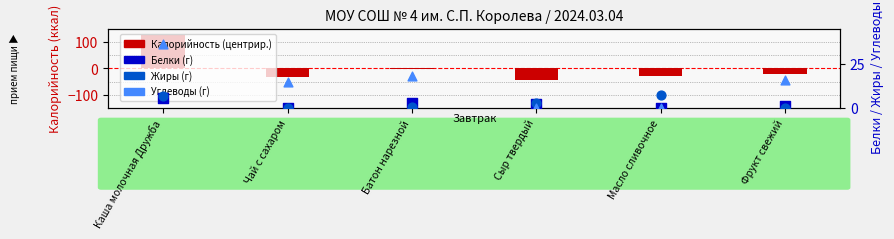

What is the total value across all series at Сыр твердый?

-40.6